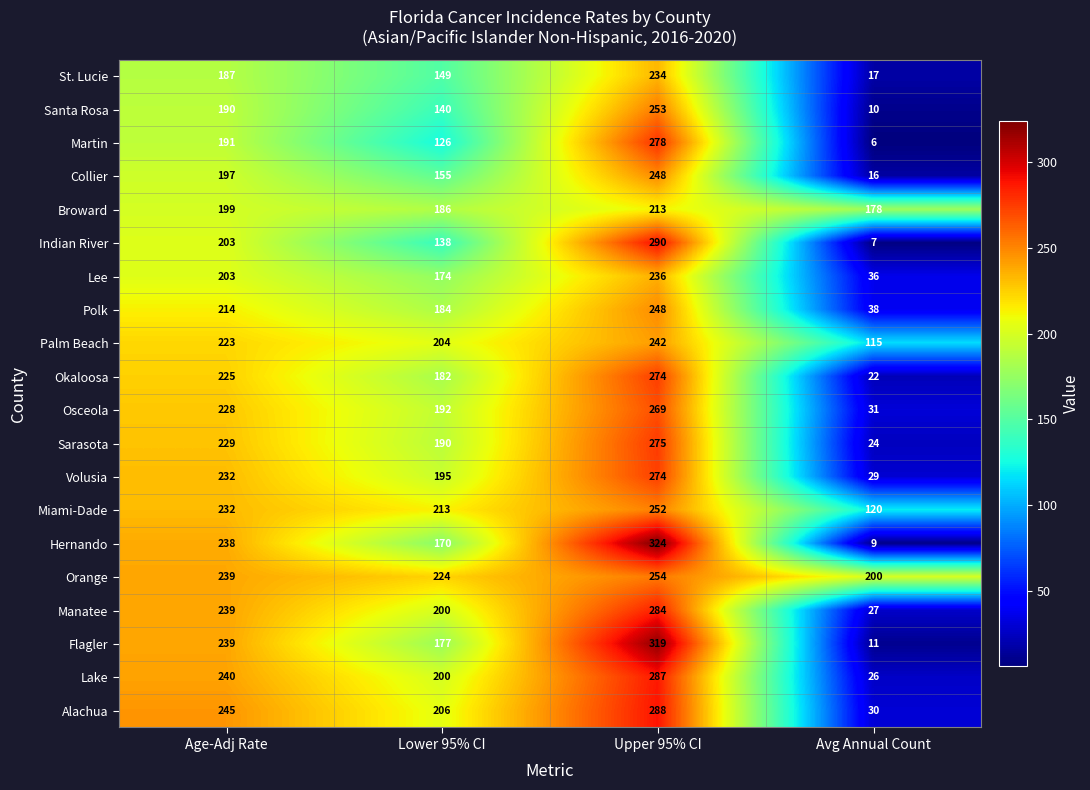

The Volusia series shows 232 at Age-Adj Rate. True or false?

True